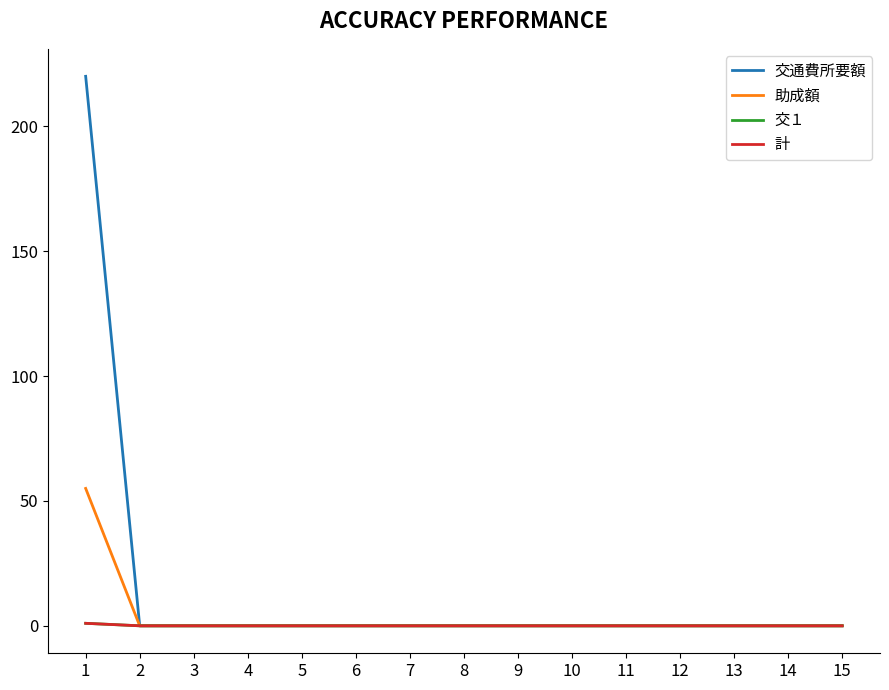

Where is 交１ nearest to the value 0?

2